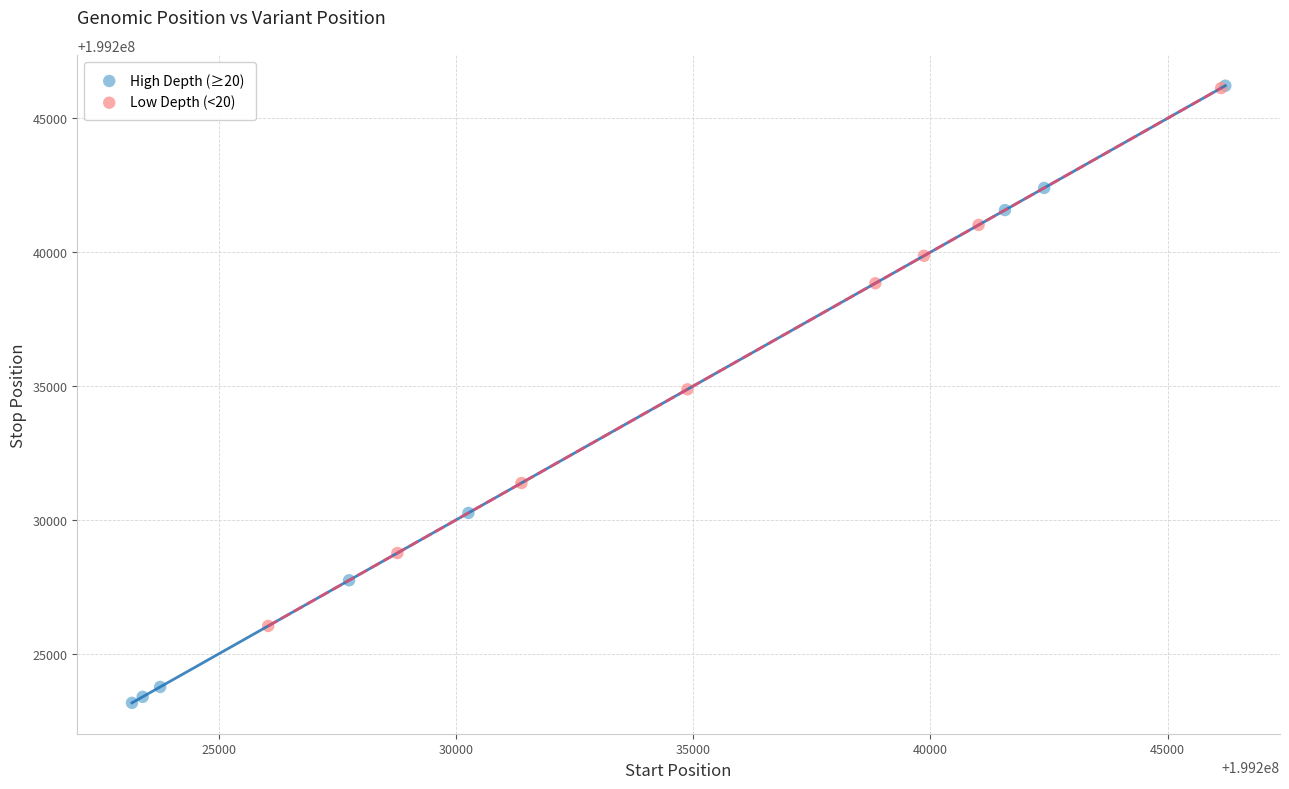

Which series has the widest spread of Y values?

High Depth (≥20)